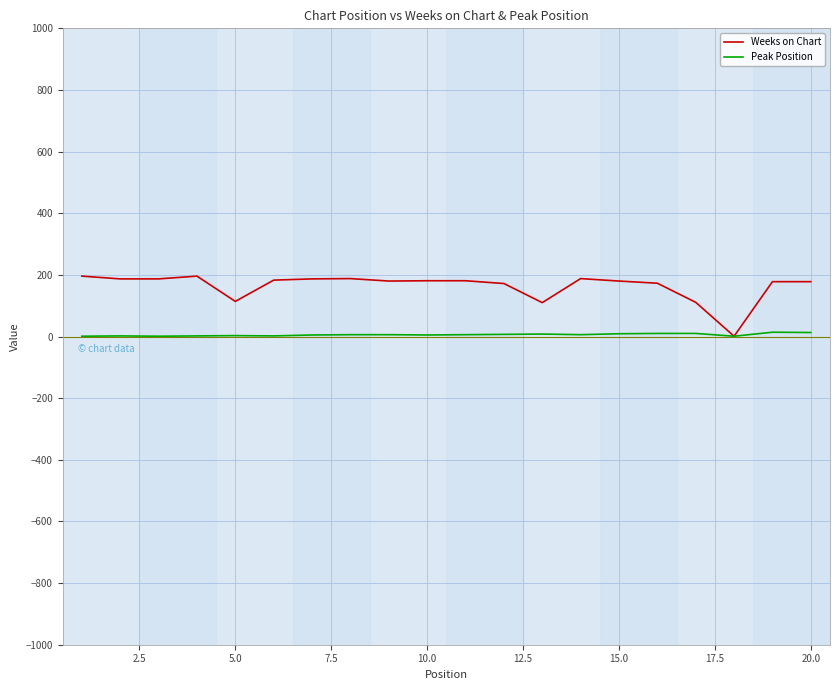

Which series has the widest spread of values?

Weeks on Chart